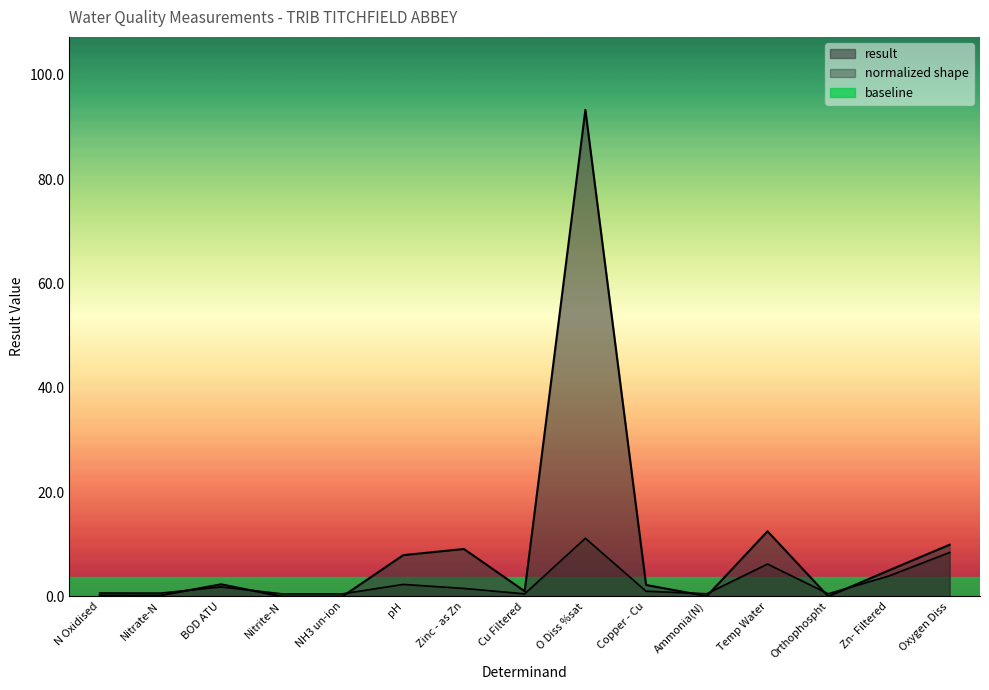

List the labels in order of value, smallest first.

NH3 un-ion, Nitrite-N, Orthophospht, Ammonia(N), Nitrate-N, N Oxidised, Cu Filtered, Copper - Cu, BOD ATU, Zn- Filtered, pH, Zinc - as Zn, Oxygen Diss, Temp Water, O Diss %sat